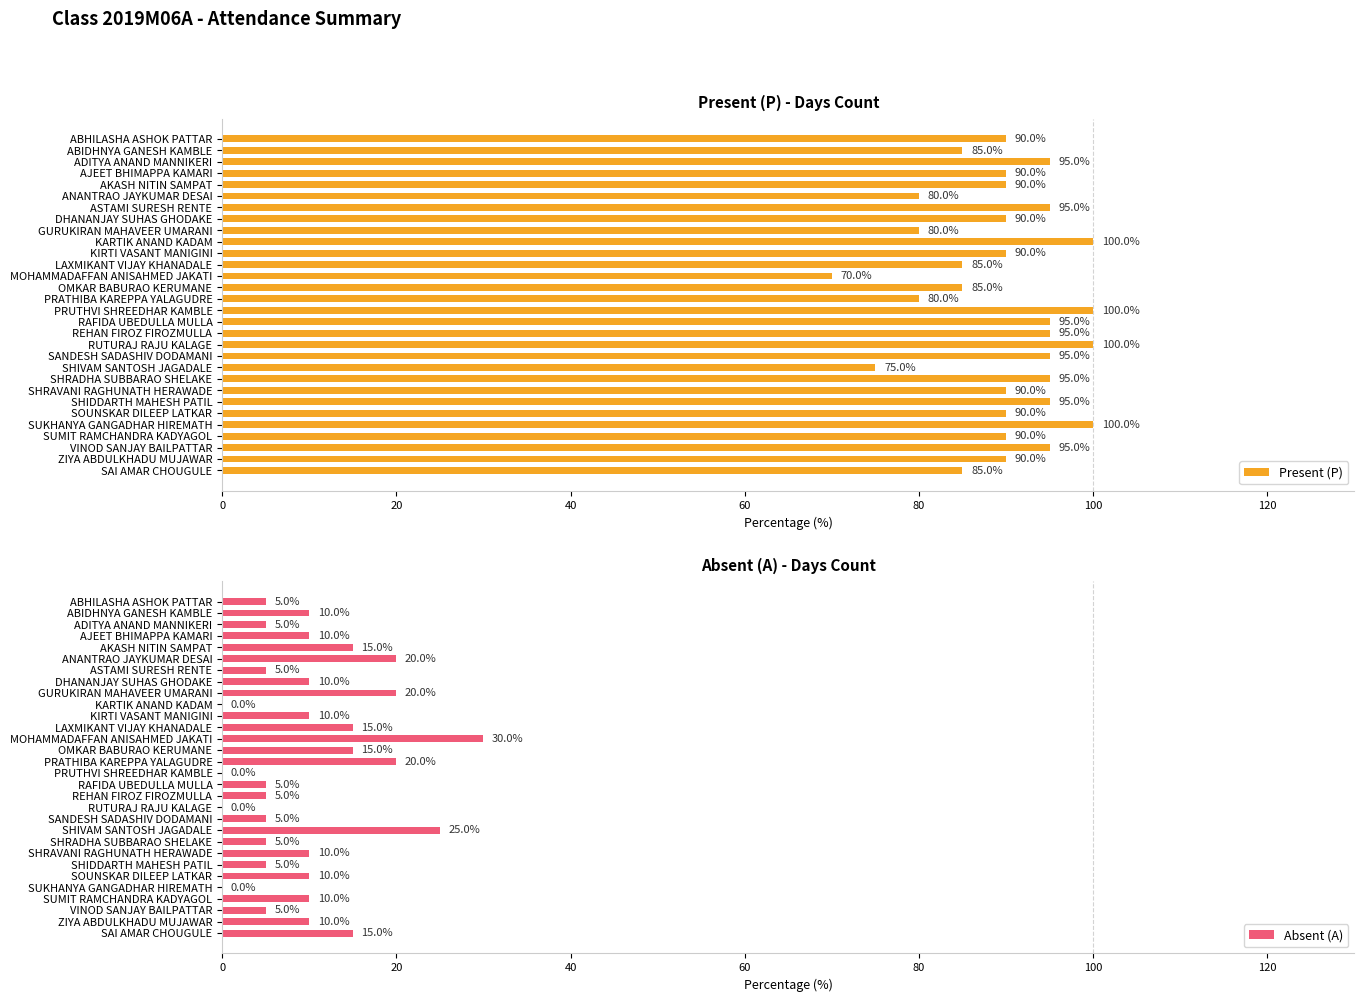

List the series in order of their peak value, highest first.

Present (P), Absent (A)